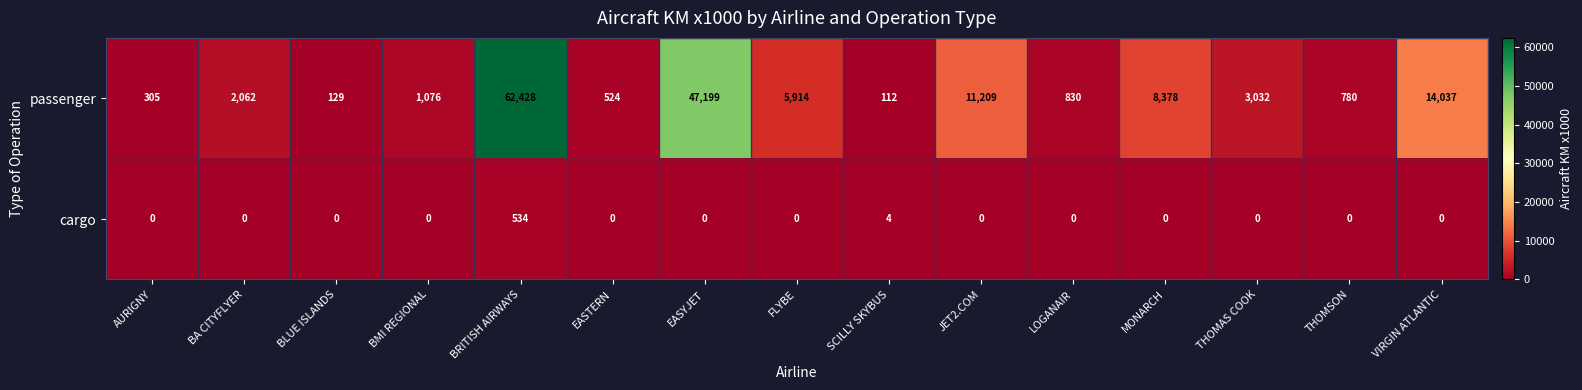

How many categories are shown in the chart?

15